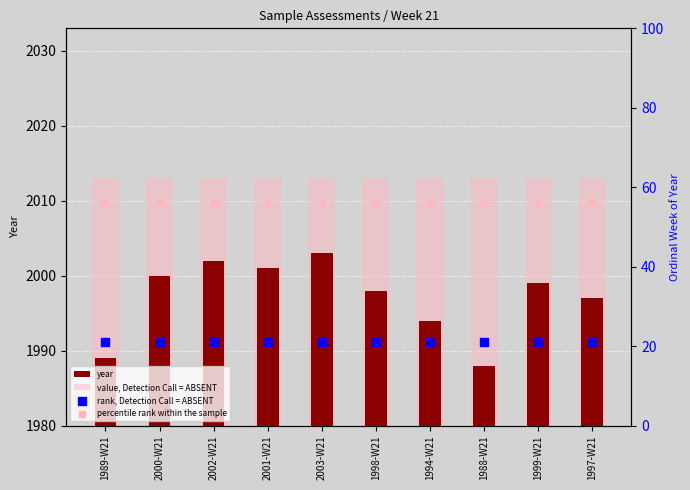

Which series contains the highest Y value?

value, Detection Call = ABSENT